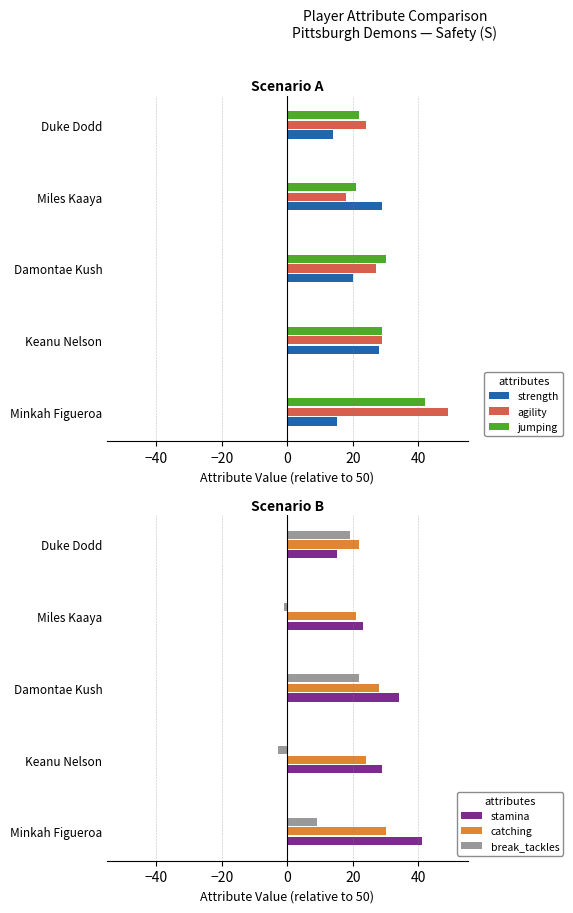

What is the minimum value for agility?

18